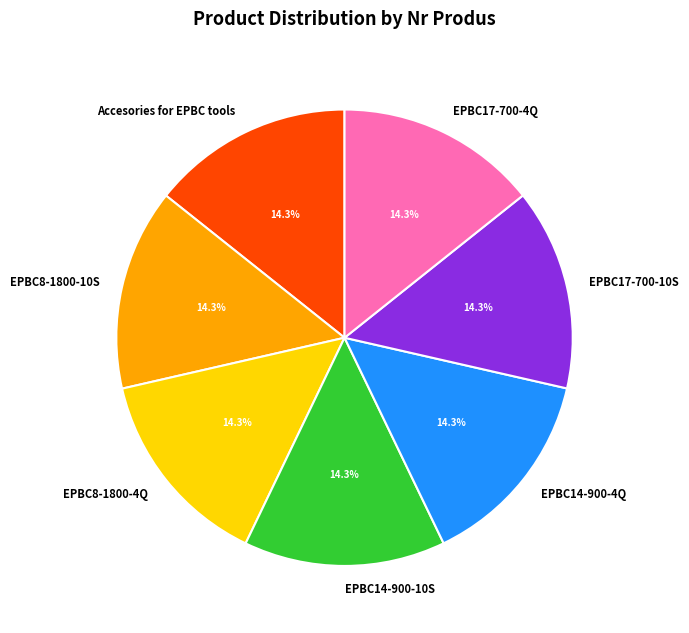

What is the ratio of the value at EPBC8-1800-10S to the value at EPBC17-700-4Q?

1.0